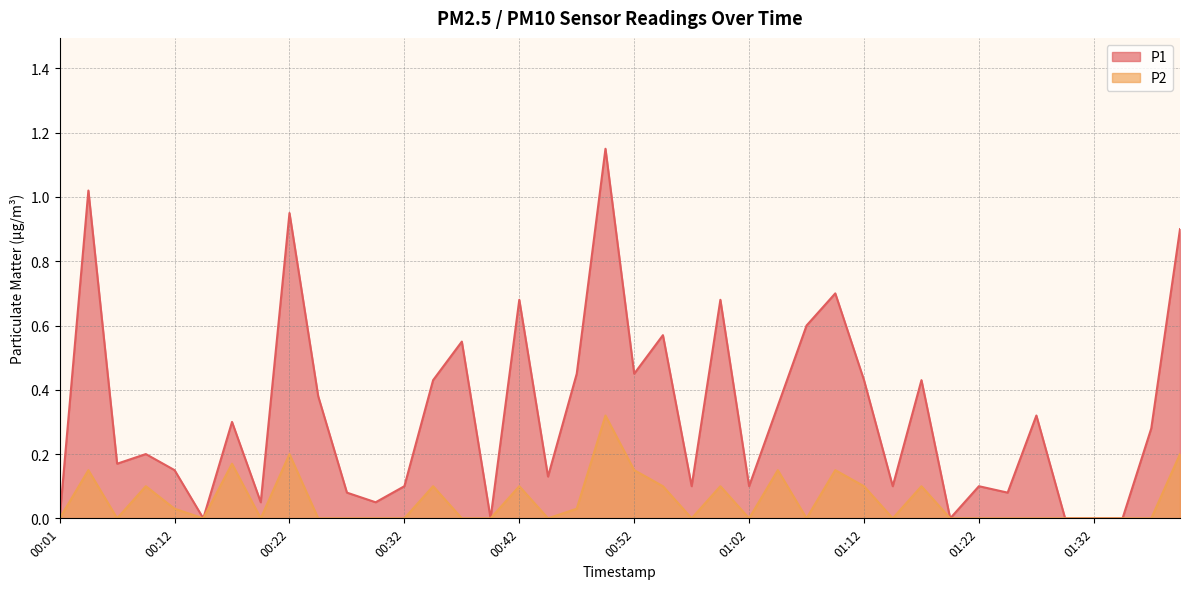

Reading right to left, extract all data points from this chart.

P1: 0.9	0.3	0.0	0.0	0.0	0.3	0.1	0.1	0.0	0.4	0.1	0.4	0.7	0.6	0.3	0.1	0.7	0.1	0.6	0.5	1.1	0.5	0.1	0.7	0.0	0.6	0.4	0.1	0.1	0.1	0.4	0.9	0.1	0.3	0.0	0.1	0.2	0.2	1.0	0.0
P2: 0.2	0.0	0.0	0.0	0.0	0.0	0.0	0.0	0.0	0.1	0.0	0.1	0.1	0.0	0.1	0.0	0.1	0.0	0.1	0.1	0.3	0.0	0.0	0.1	0.0	0.0	0.1	0.0	0.0	0.0	0.0	0.2	0.0	0.2	0.0	0.0	0.1	0.0	0.1	0.0